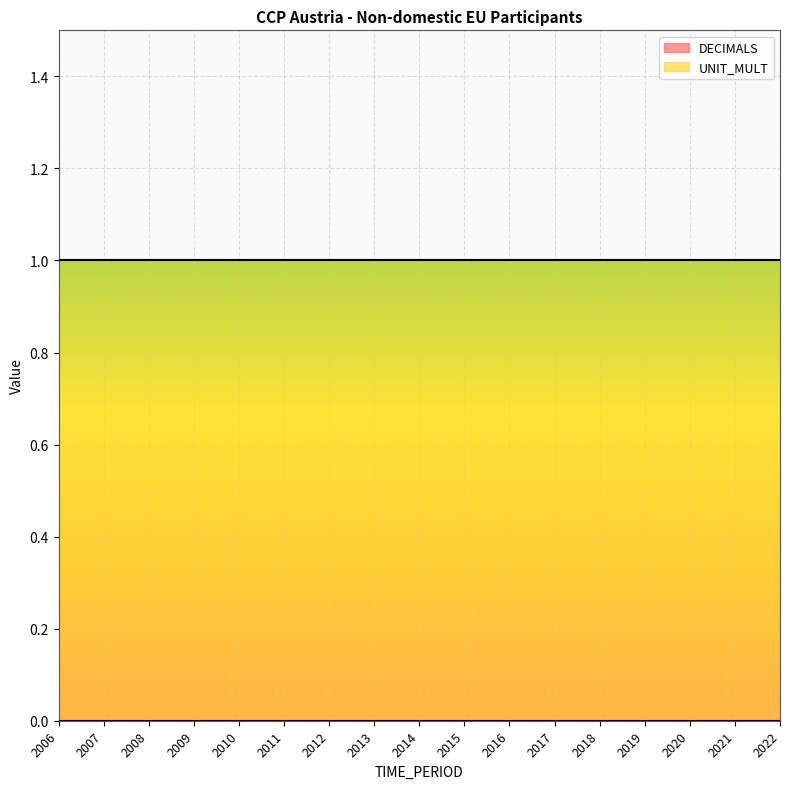

What is the difference between the highest and lowest values at 2020?

1